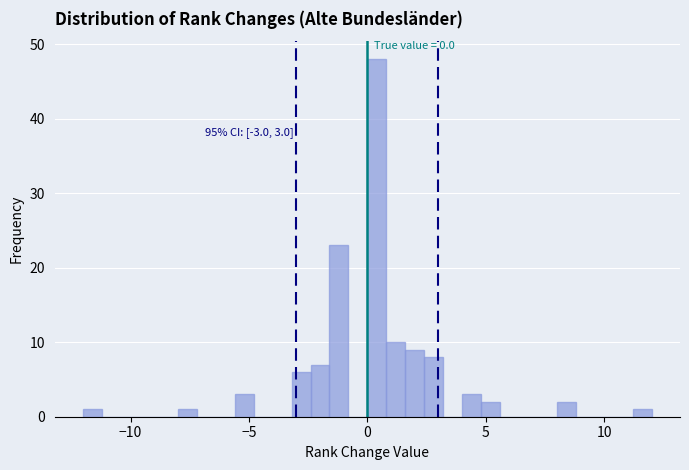

Read against the x-axis, roughly where is the centre of the tallest bar?

0.5